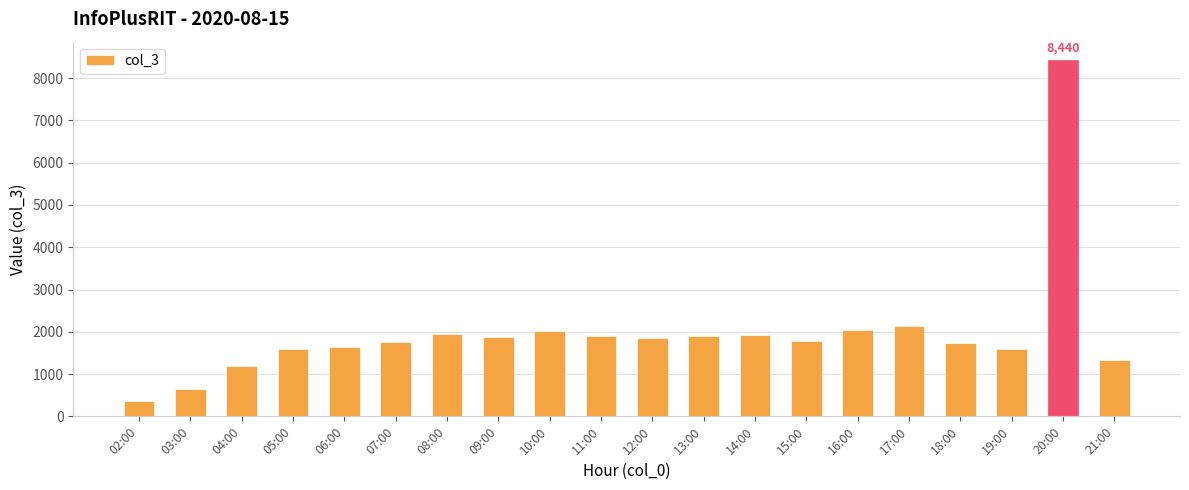

Between 04:00 and 10:00, which is larger?

10:00